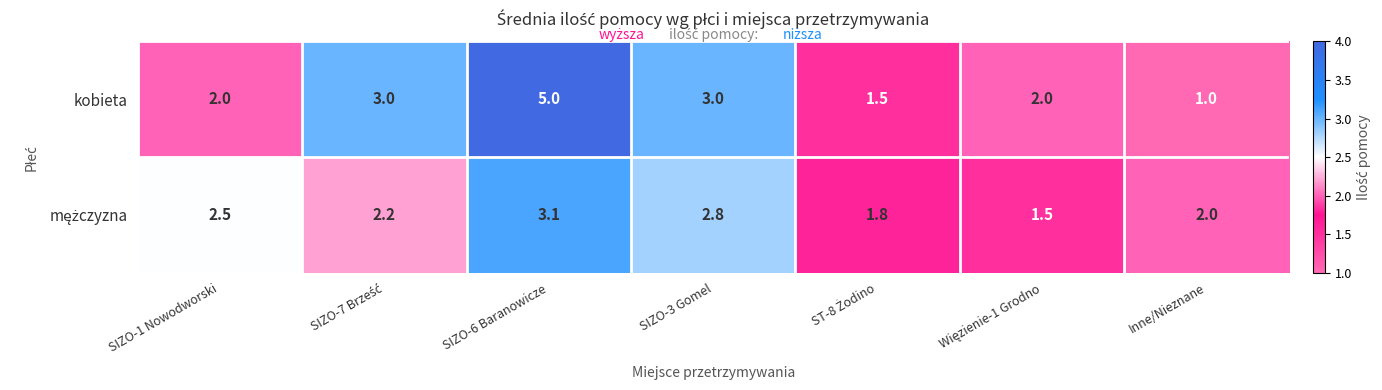

The value of kobieta at Inne/Nieznane is 0.7. True or false?

False